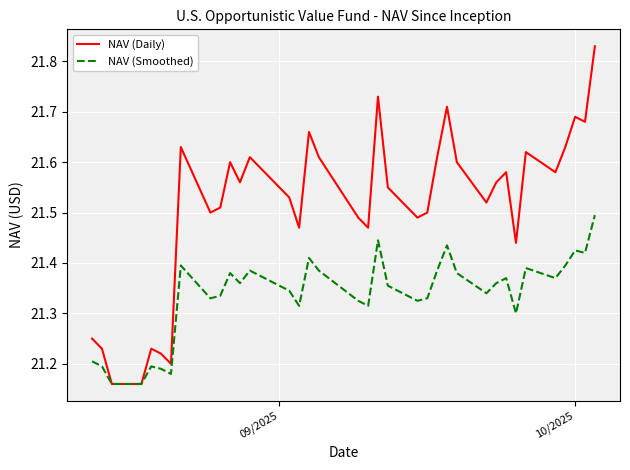

Which series has the largest total across all categories?

NAV (Daily)